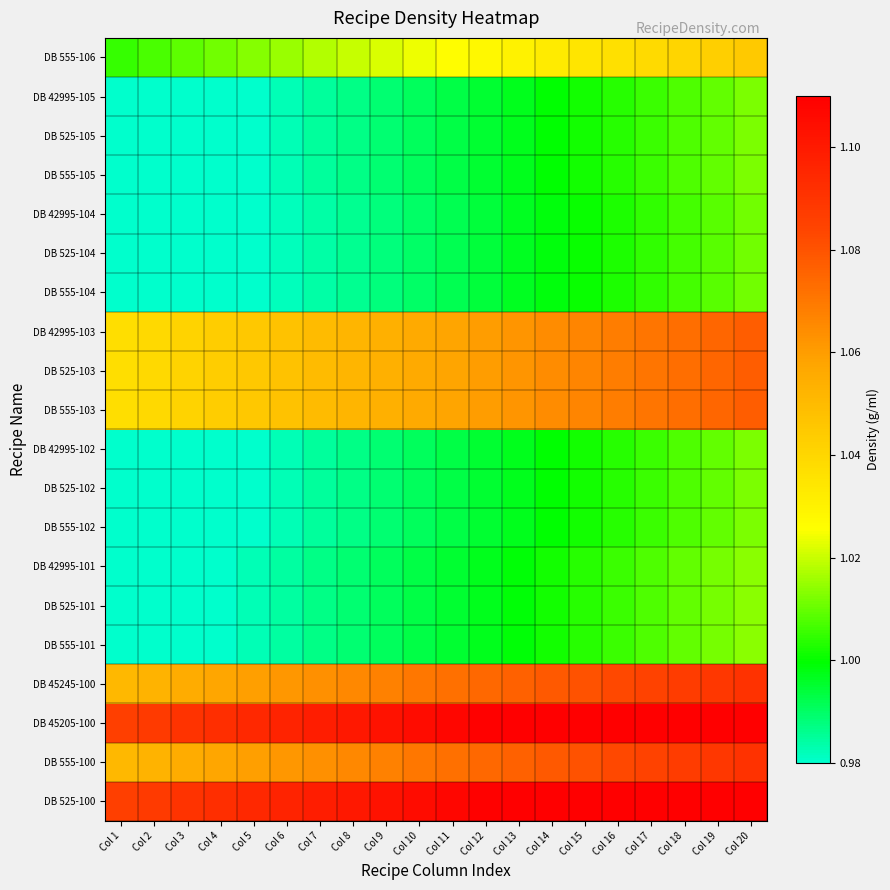

Between Col 5 and Col 12, which series saw the biggest shift?

DB 525-100